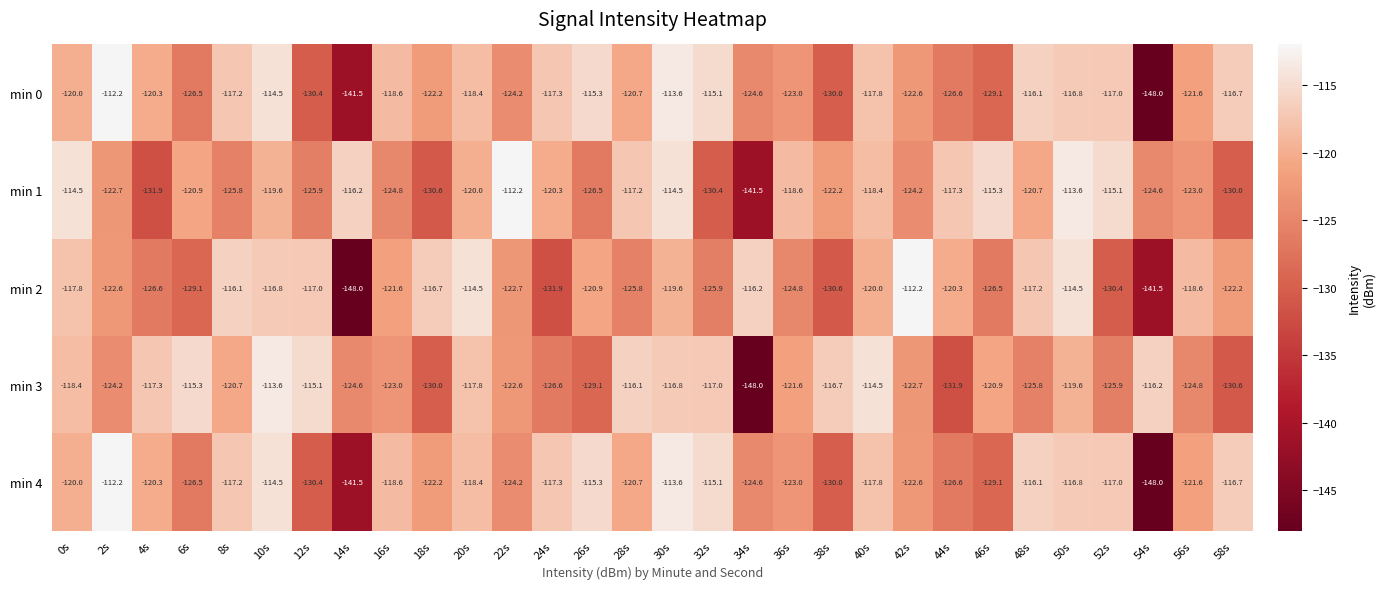

What is the total value across all series at 30s?

-578.1